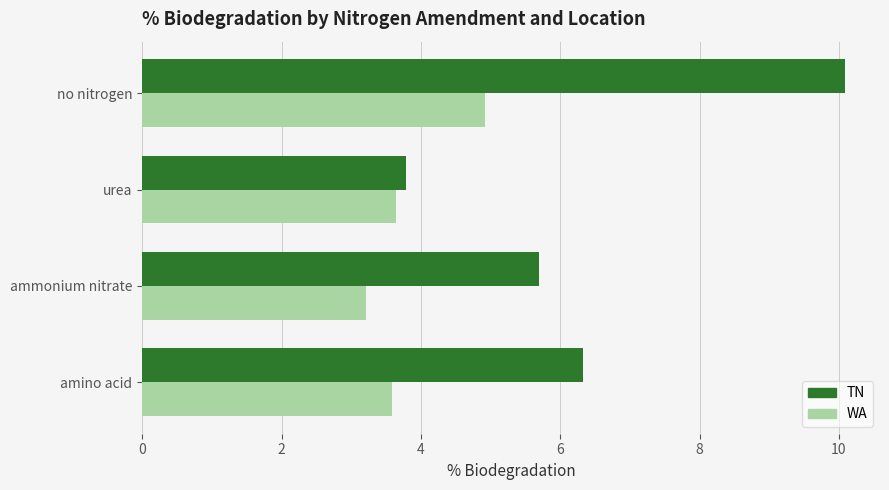

Is the value of WA at amino acid greater than the value of TN at ammonium nitrate?

No